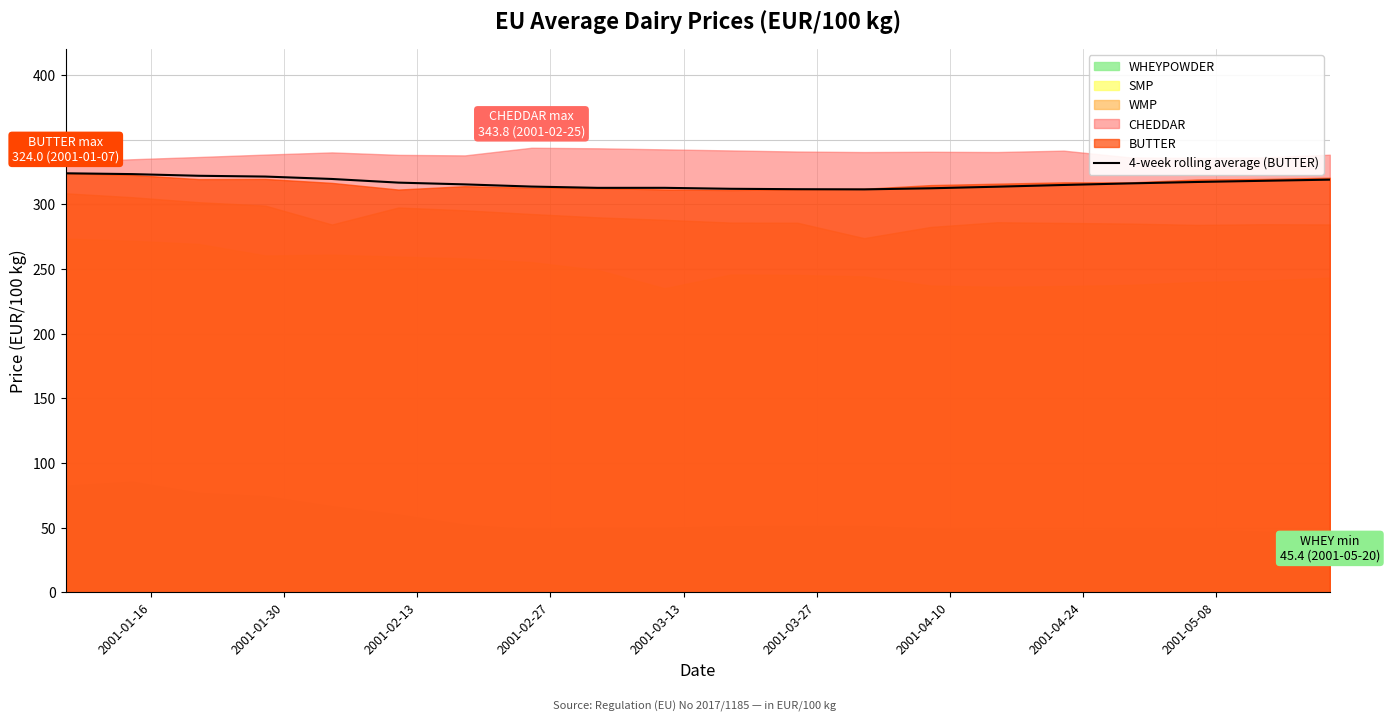

Count the number of categories in the chart.

20